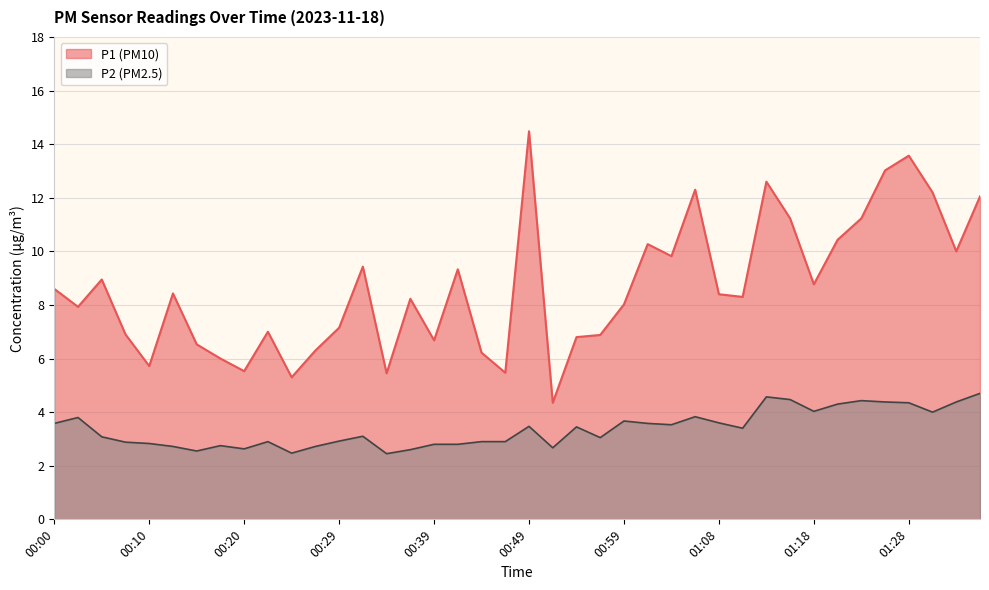

Which series has the largest total across all categories?

P1